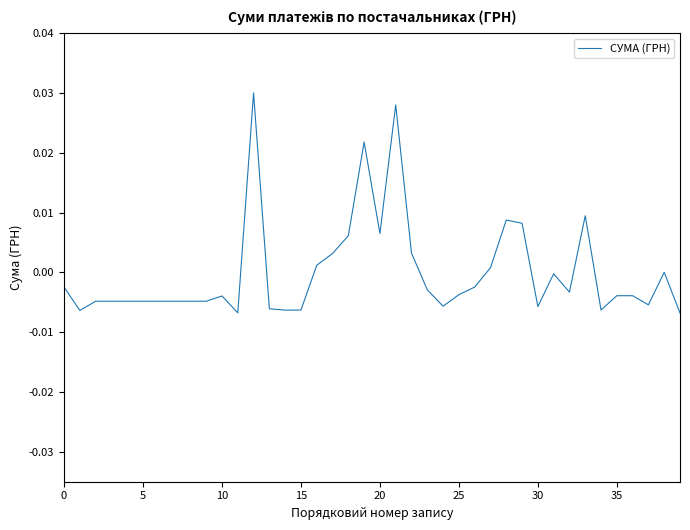

How many series are shown in this chart?

1